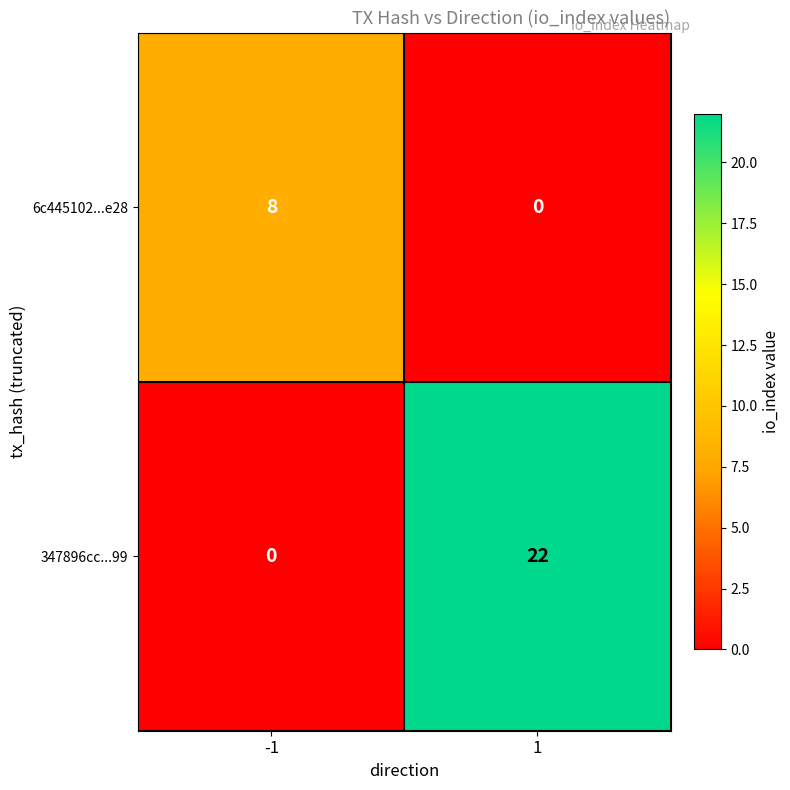

What is the greatest value displayed?

22